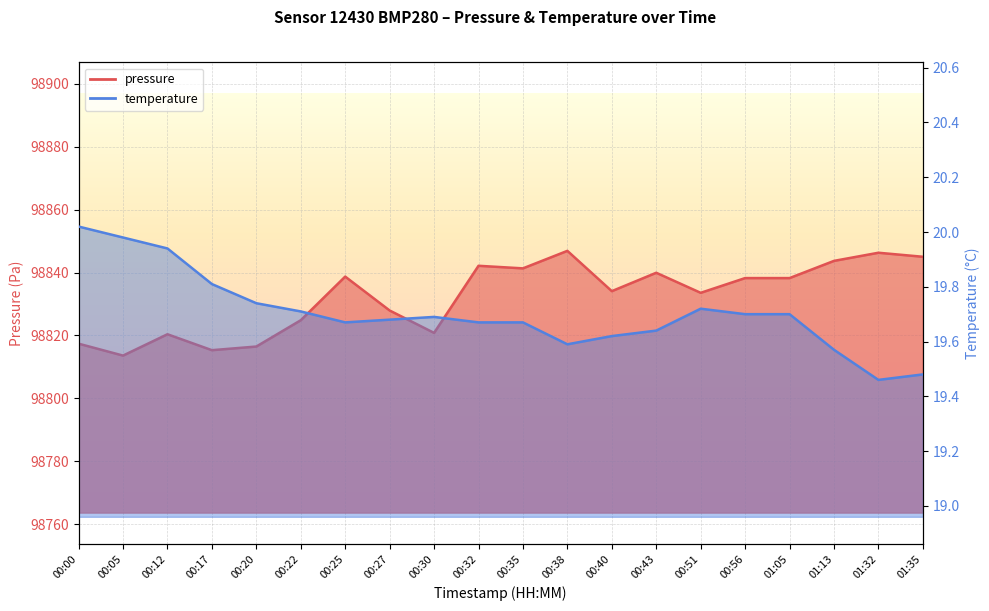

Reading left to right, what are all the values shown in this chart?

pressure: 00:00=98817.4	00:05=98813.6	00:12=98820.4	00:17=98815.3	00:20=98816.5	00:22=98824.8	00:25=98838.7	00:27=98827.9	00:30=98820.8	00:32=98842.2	00:35=98841.3	00:38=98846.9	00:40=98834.1	00:43=98839.9	00:51=98833.6	00:56=98838.2	01:05=98838.2	01:13=98843.7	01:32=98846.3	01:35=98845.0
temperature: 00:00=20.0	00:05=20.0	00:12=19.9	00:17=19.8	00:20=19.7	00:22=19.7	00:25=19.7	00:27=19.7	00:30=19.7	00:32=19.7	00:35=19.7	00:38=19.6	00:40=19.6	00:43=19.6	00:51=19.7	00:56=19.7	01:05=19.7	01:13=19.6	01:32=19.5	01:35=19.5